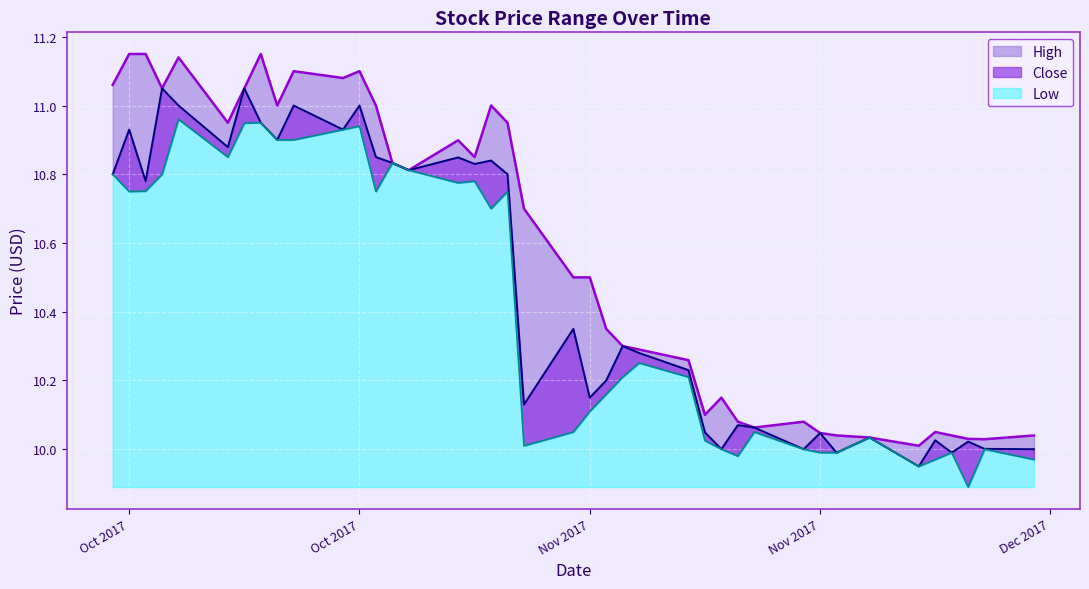

Count the number of data series in this chart.

3